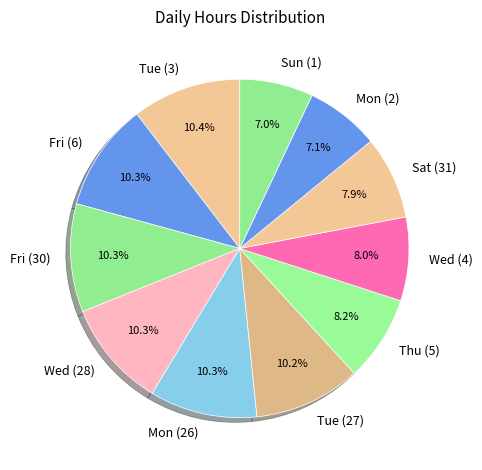

Combined, what portion of the pie is Wed (4) and Tue (27)?

18.2%